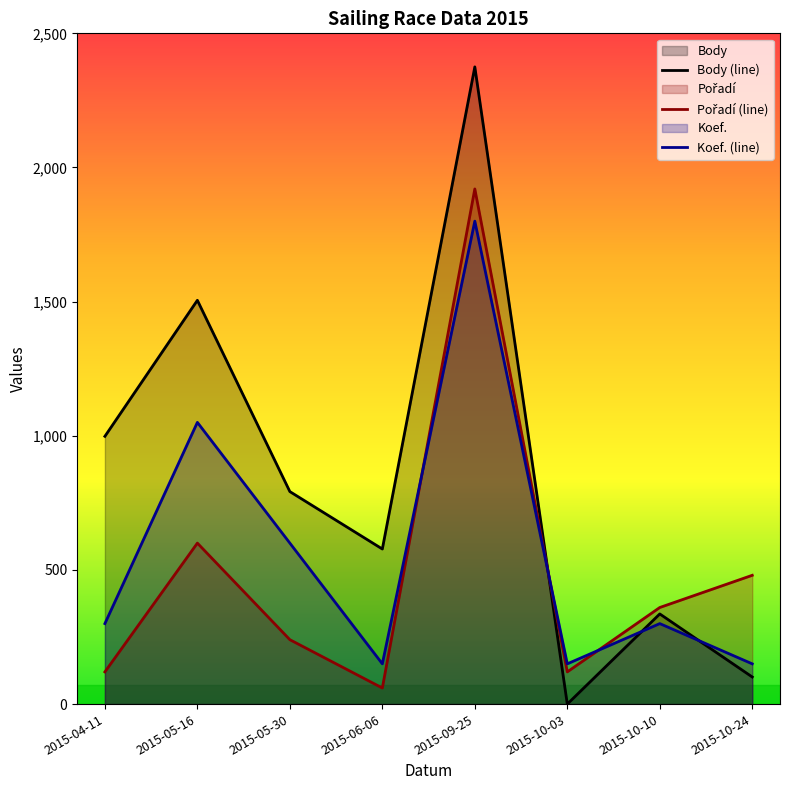

At which label does Koef. (line) reach its minimum?

2015-06-06